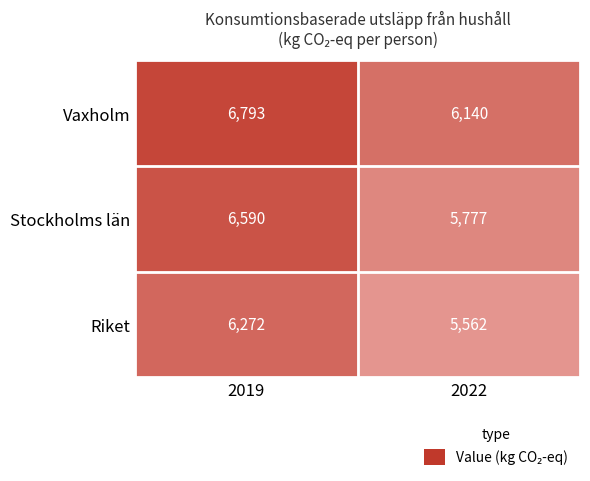

What is the difference between the highest and lowest values at 2019?

521